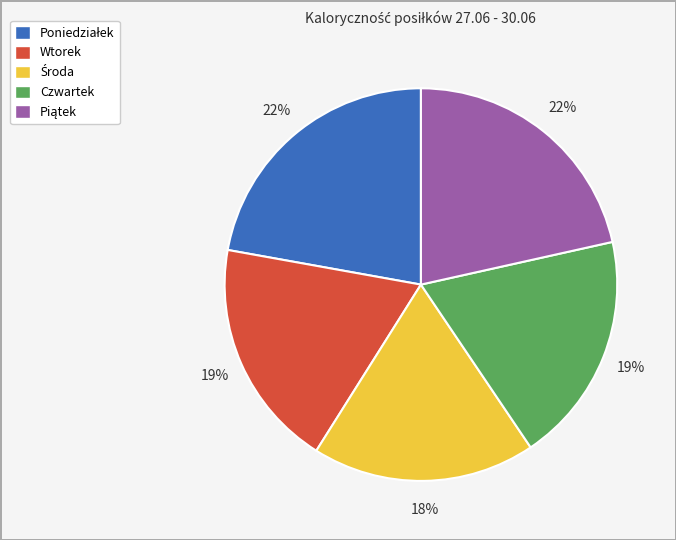

What is the ratio of the value at Czwartek to the value at Wtorek?

1.0